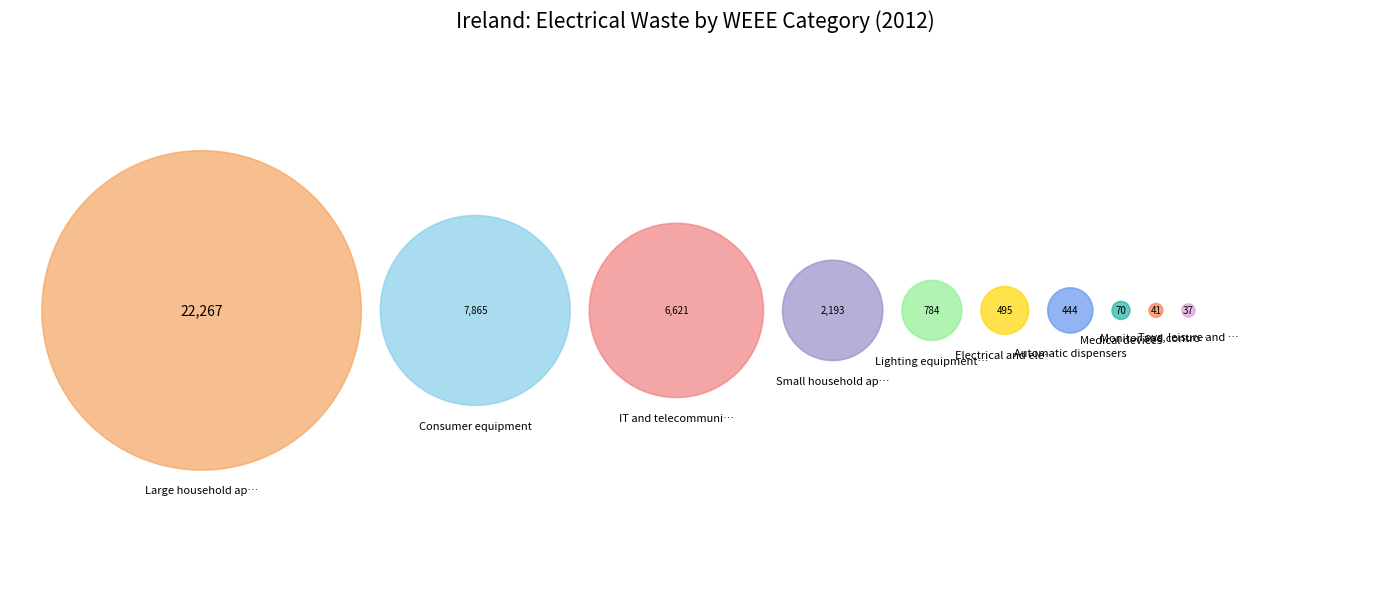

What is the largest slice in the pie chart?

Large household appliances